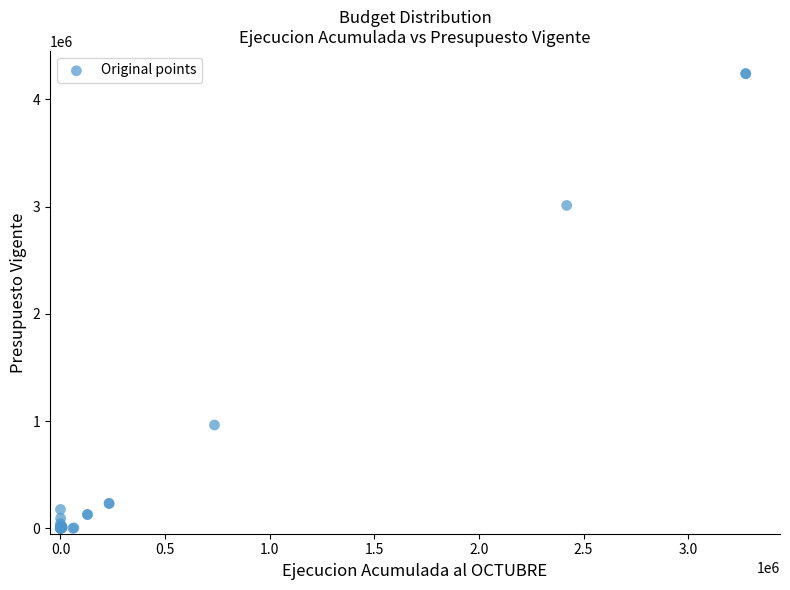

What Y value in the scatter plot is closest to 2120013?

3011092